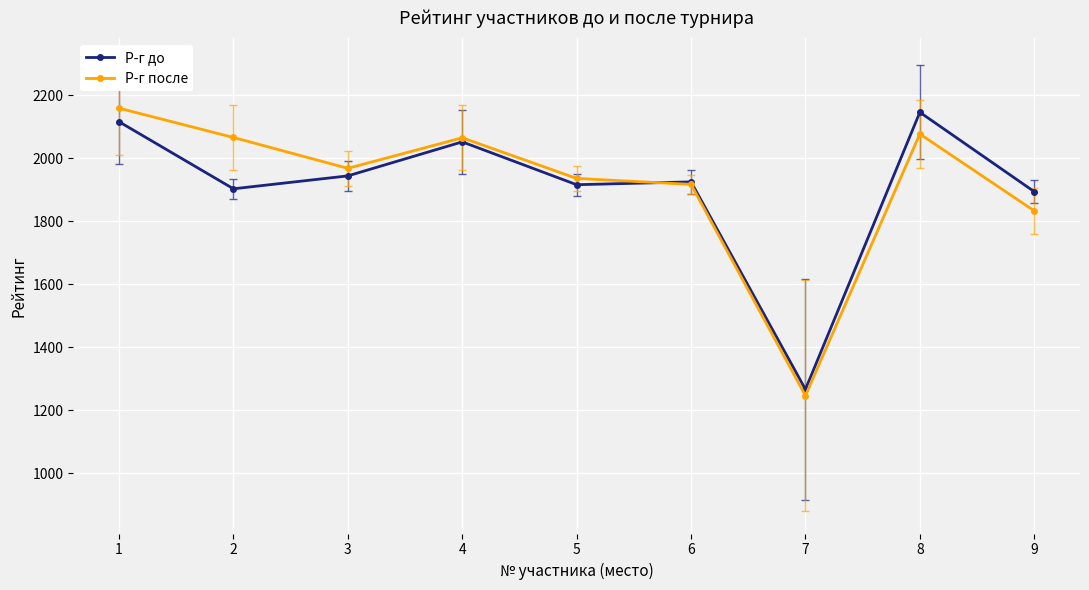

What is the sum of all Р-г до values?

17162